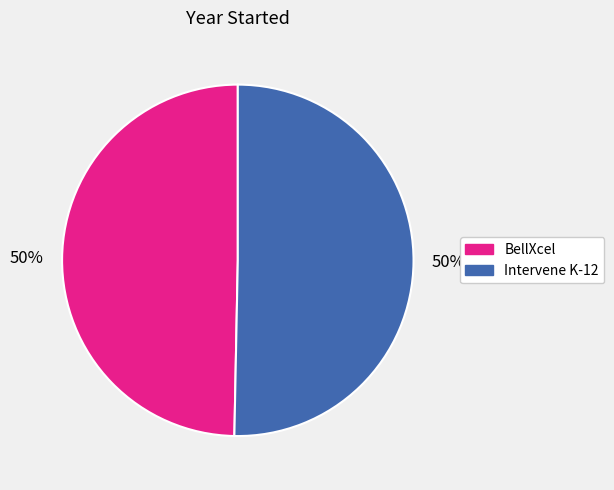

Approximately how many times larger is the value at BellXcel compared to Intervene K-12?

1.0